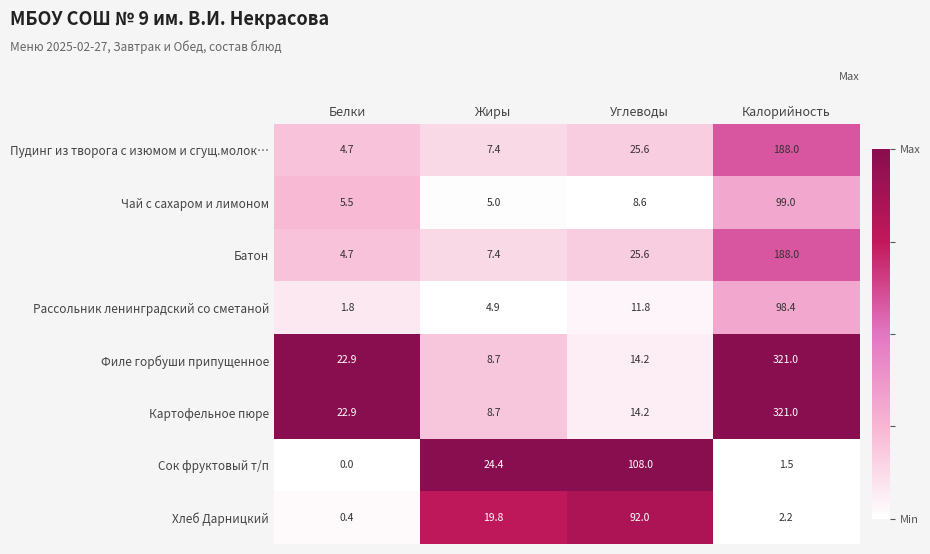

The Картофельное пюре series shows 22.9 at Белки. True or false?

True